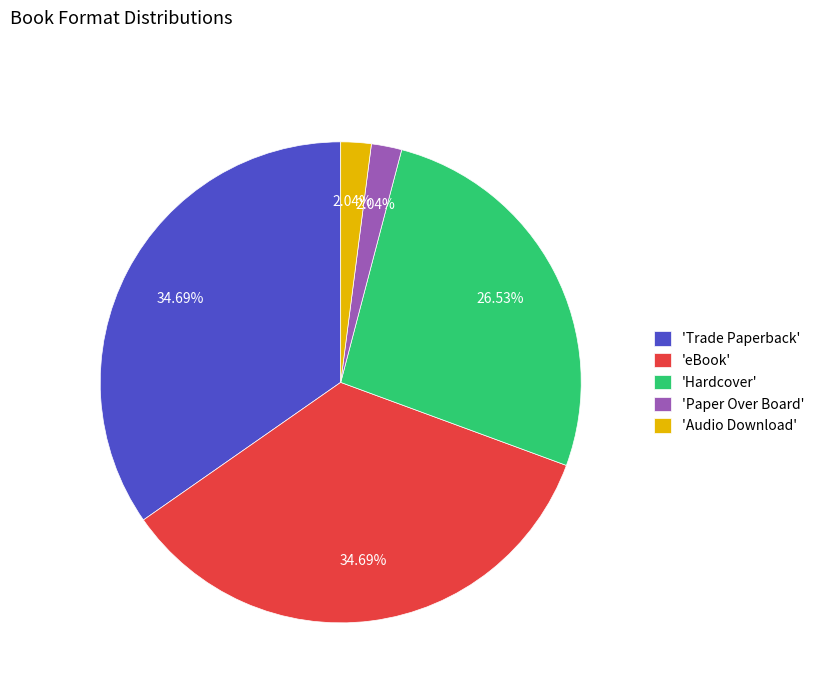

Approximately how many times larger is the value at 'Trade Paperback' compared to 'Audio Download'?

17.0